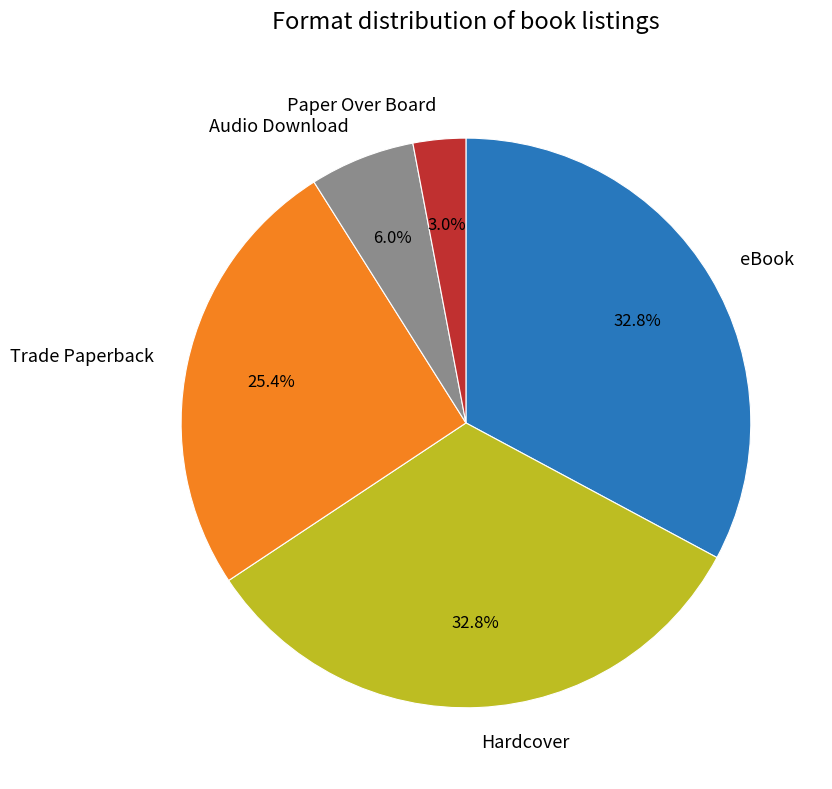

To the nearest percent, what percentage of the pie is Trade Paperback?

25%